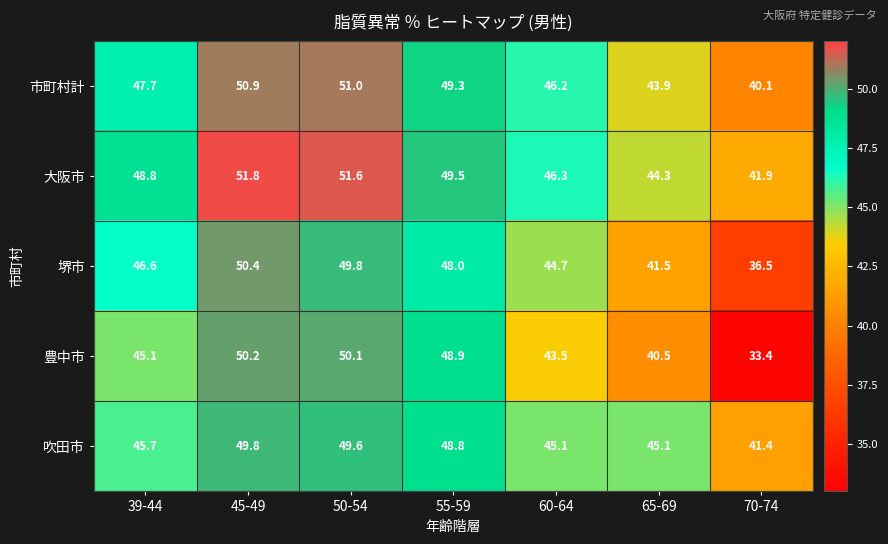

Read the 堺市 value at 39-44.

46.6